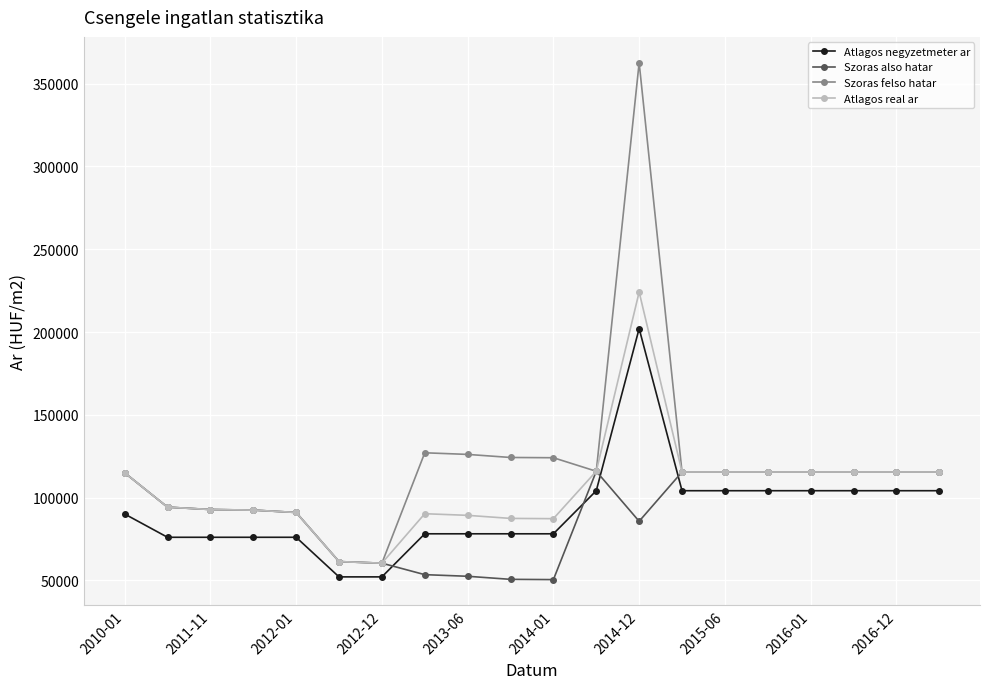

What is the value of the Atlagos negyzetmeter ar point at the 11th from the left?

78191